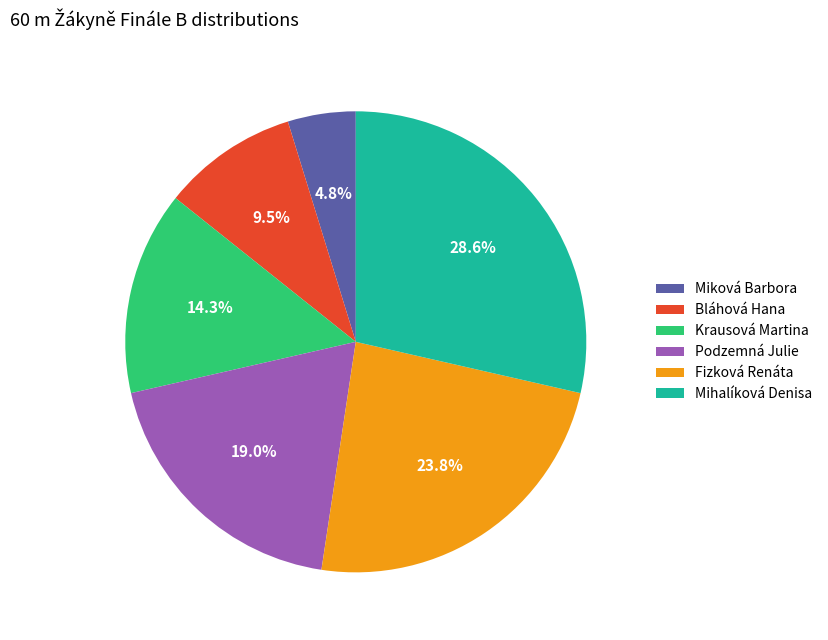

Which category has the biggest portion of the pie?

Mihalíková Denisa